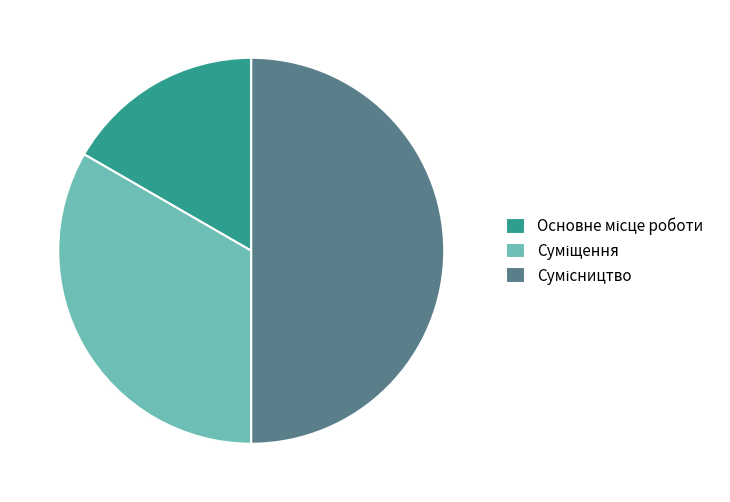

Does Основне місце роботи represent more than half of the total?

No